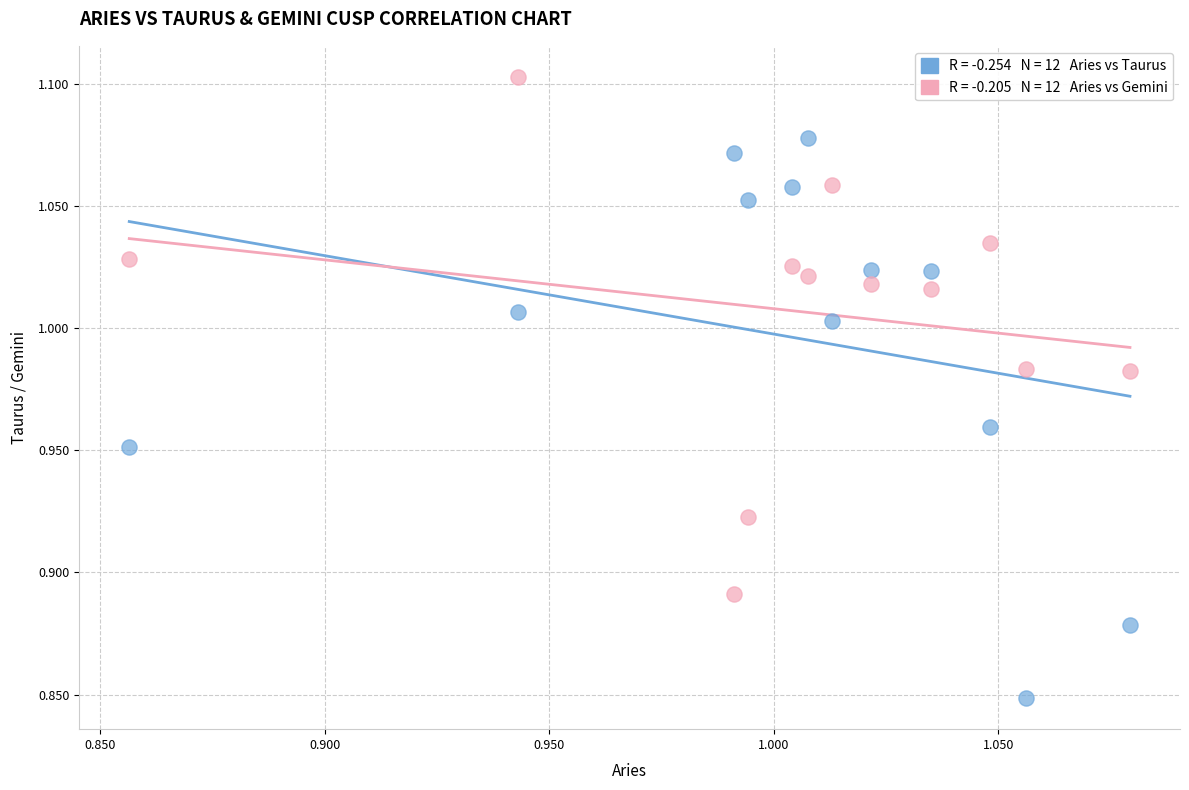

Across all data points, what is the range of Y values (max minus min)?

0.3